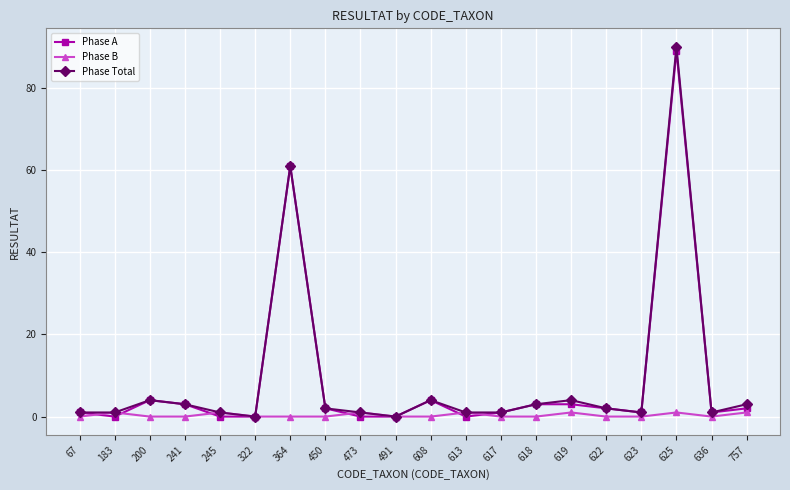

Where do Phase A and Phase B first cross each other?

67 and 183